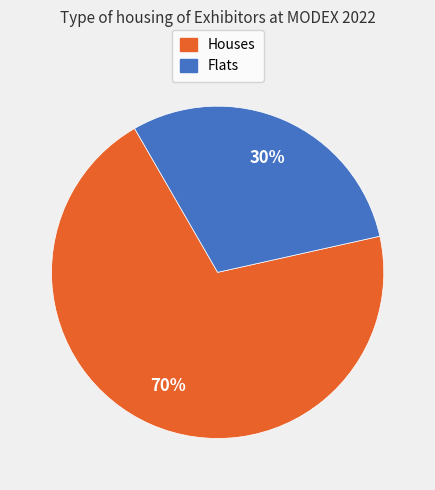

To the nearest percent, what is the difference between the largest and smallest slice percentages?

40%